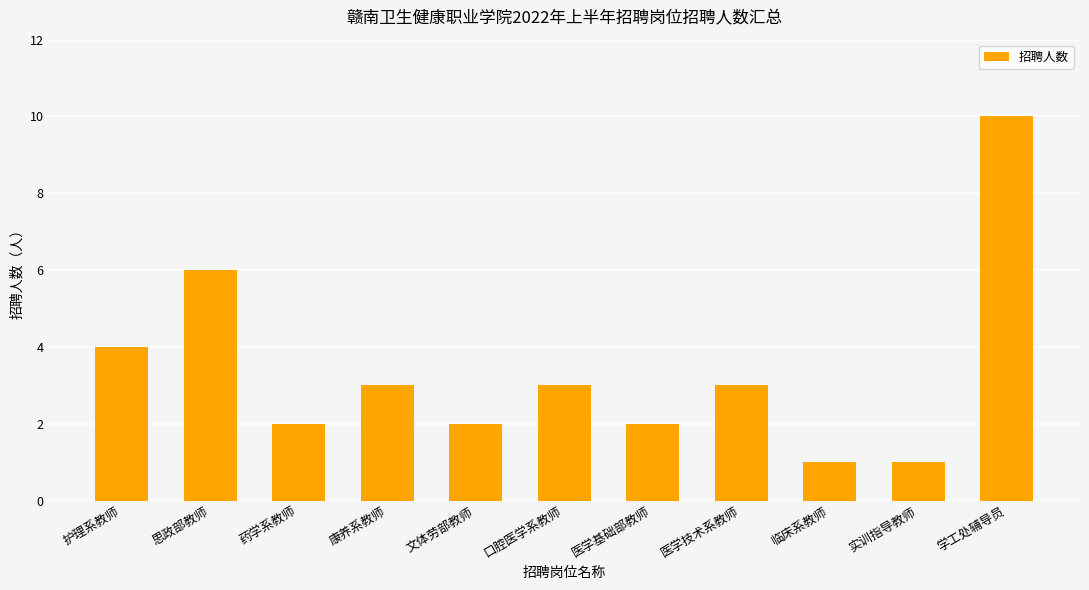

Reading left to right, transcribe all the data shown in this chart.

4	6	2	3	2	3	2	3	1	1	10